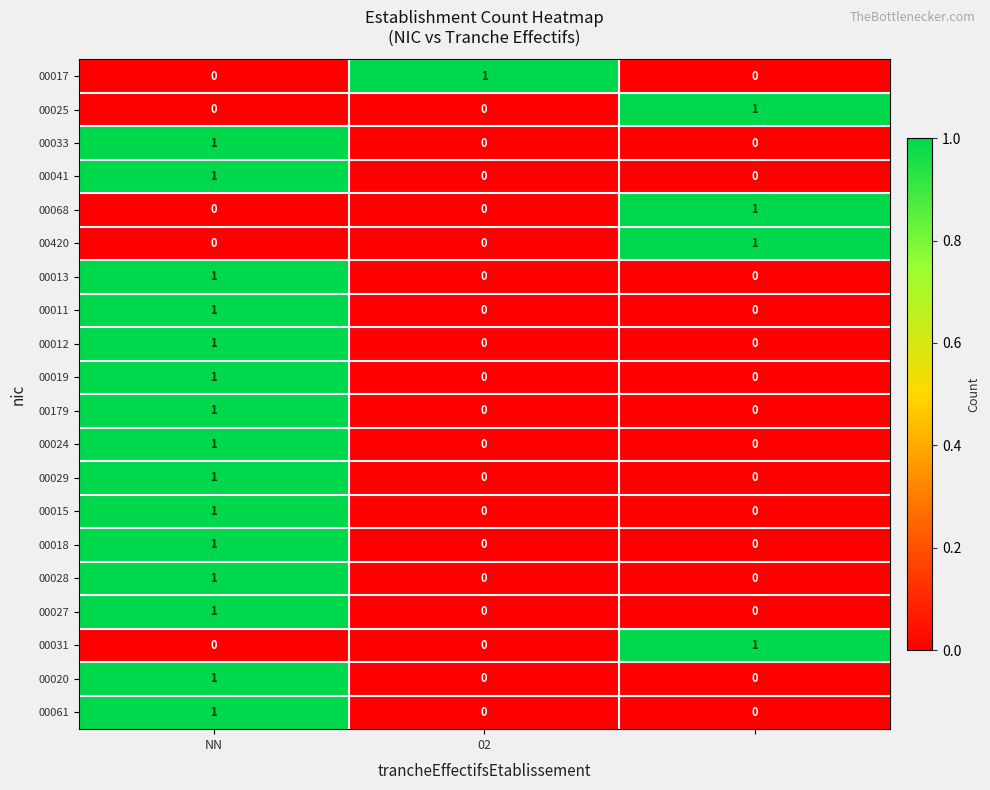

At how many categories does at least one series exceed 0?

3